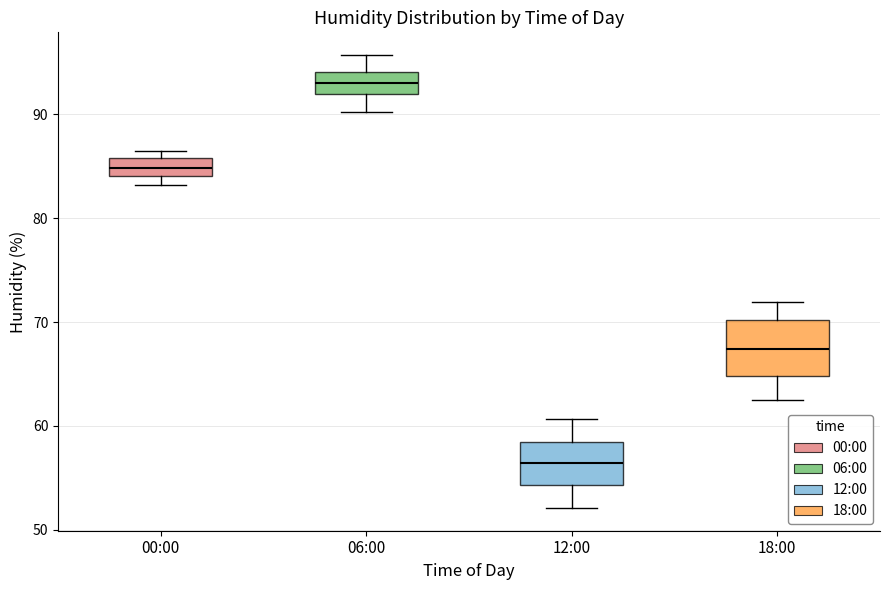

Which box's median line is the highest?

06:00